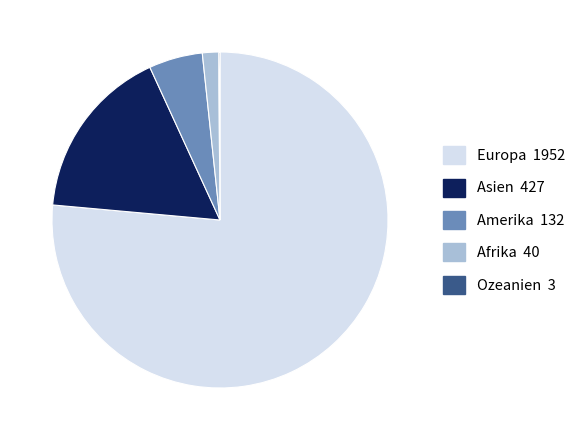

Between Afrika and Europa, which is larger?

Europa